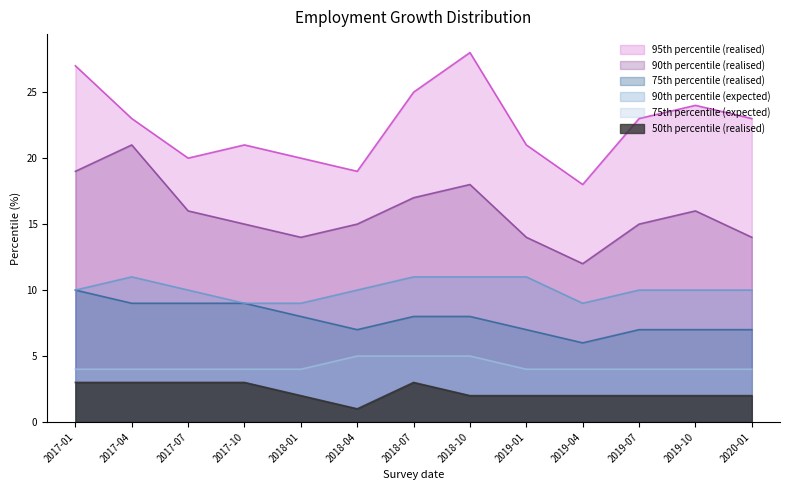

What is the total value across all series at 2020-01?

60